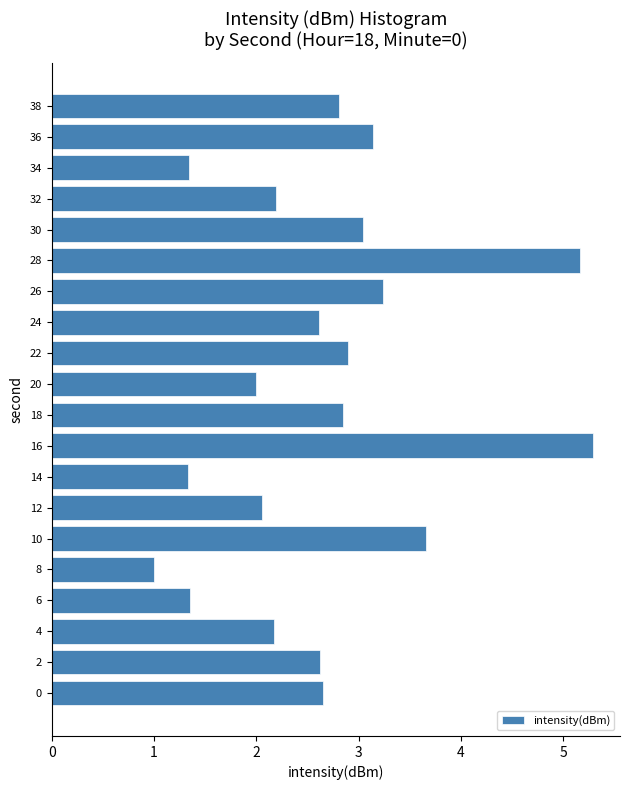

What is the sum of all values?

53.4